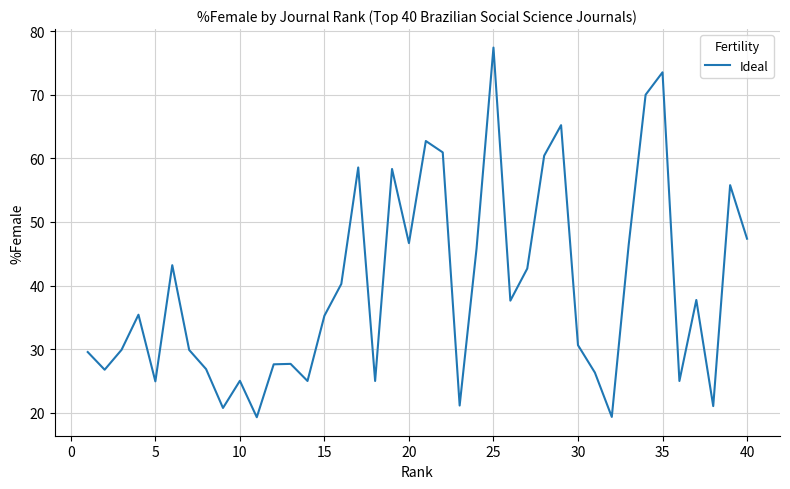

What is the difference between the maximum and minimum values?

58.1